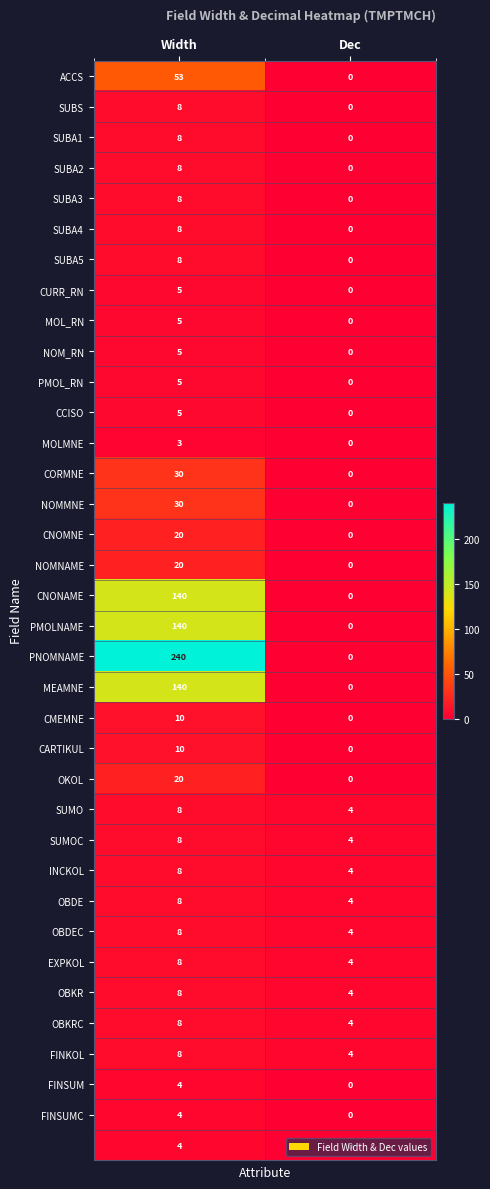

What is the spread (max minus min) of values at Width?

237